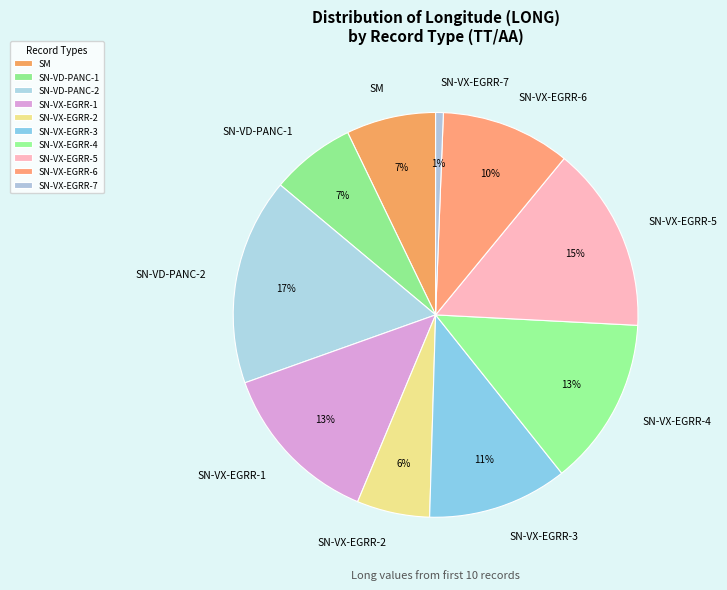

To the nearest percent, what is the average slice percentage?

10%